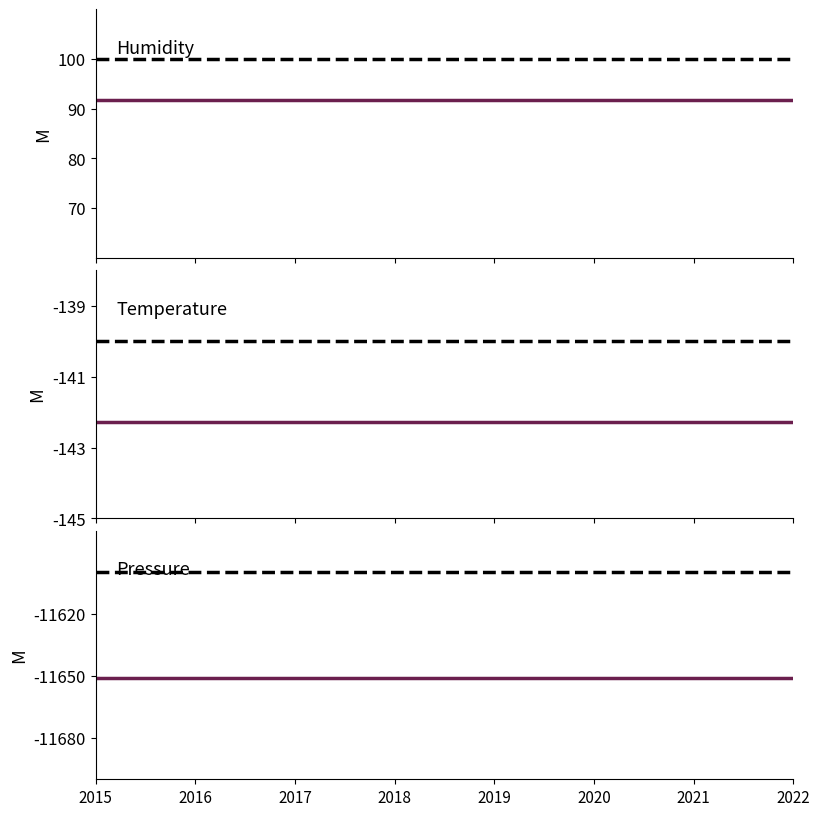

At which category is the sum across all series the highest?

2015